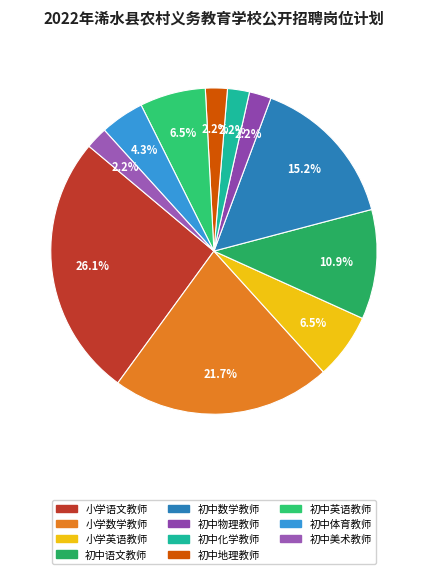

How many segments does this pie chart have?

11